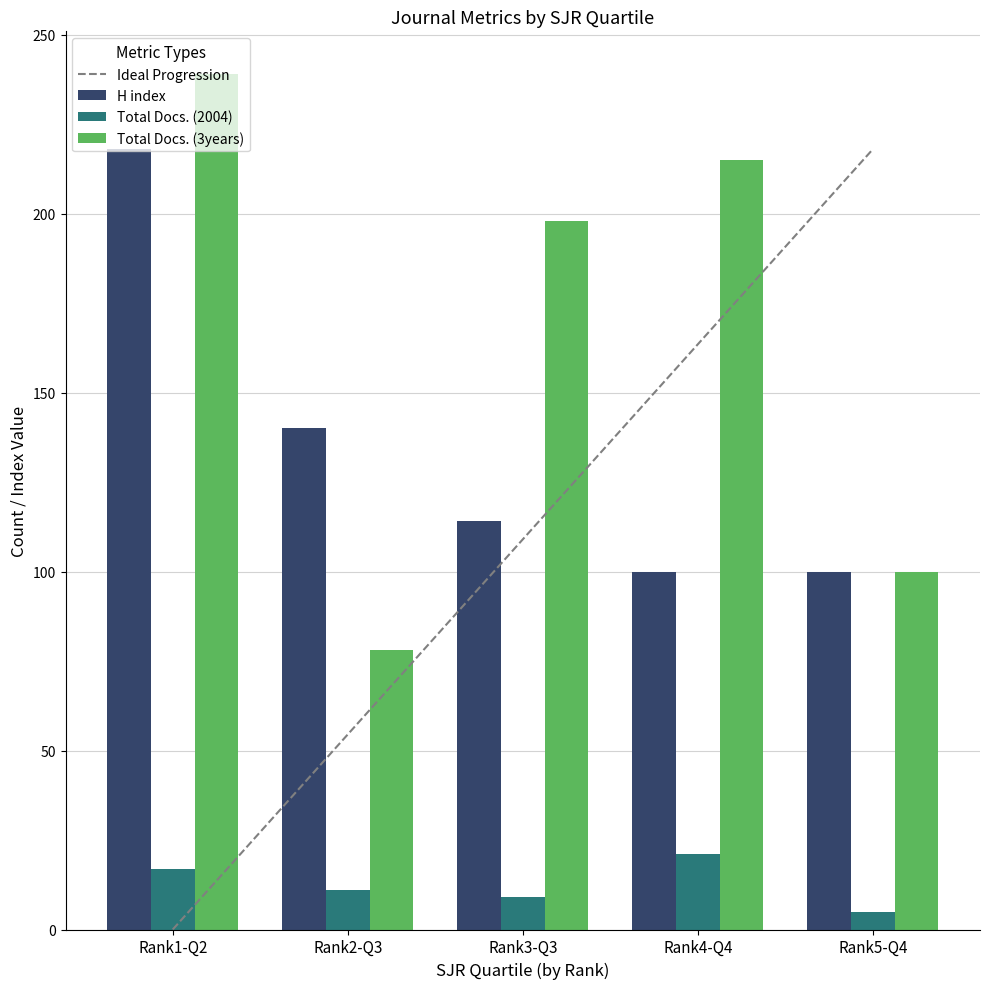

What position from the right is Rank5-Q4?

1